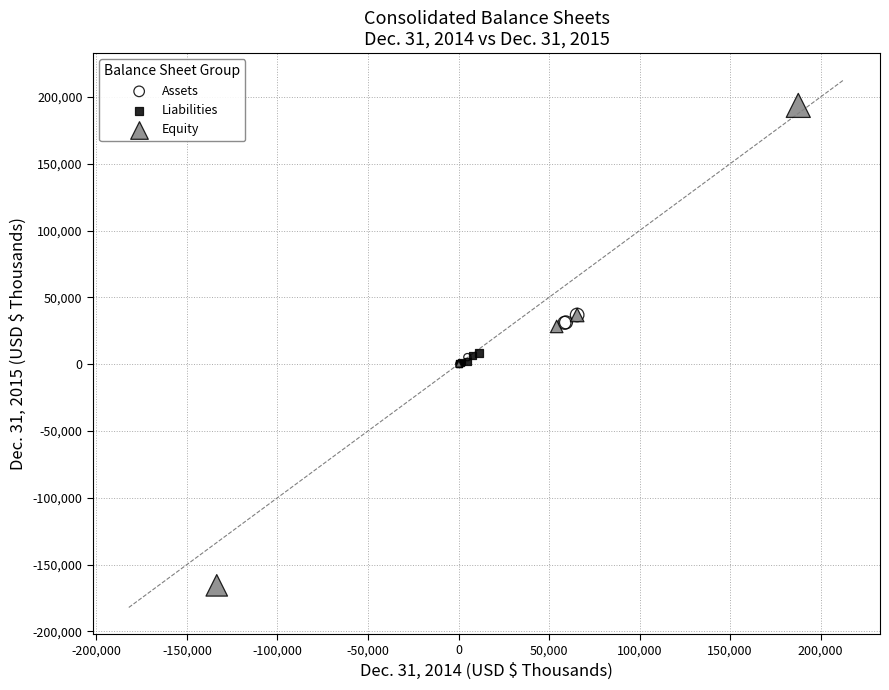

What are all the series names shown in the legend?

Assets, Liabilities, Equity